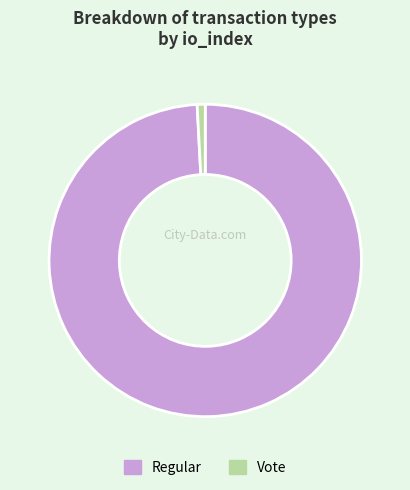

The Regular slice represents 89% of the pie. True or false?

False